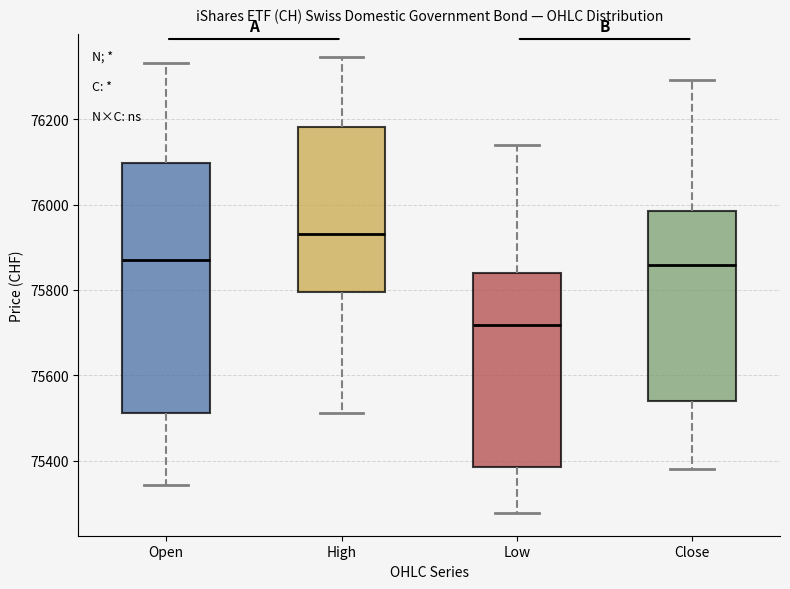

Reading left to right, transcribe this box plot: for each box, give where its median line is, the range the box spans, and where its two whiskers end, as read against the y-axis. The values are not printed on the chart, so give them approximately, as read against the axis.

Open: median 75880, box 75520 to 76100, whiskers 75340 to 76340
High: median 75940, box 75800 to 76180, whiskers 75520 to 76340
Low: median 75720, box 75380 to 75840, whiskers 75280 to 76140
Close: median 75860, box 75540 to 75980, whiskers 75380 to 76300